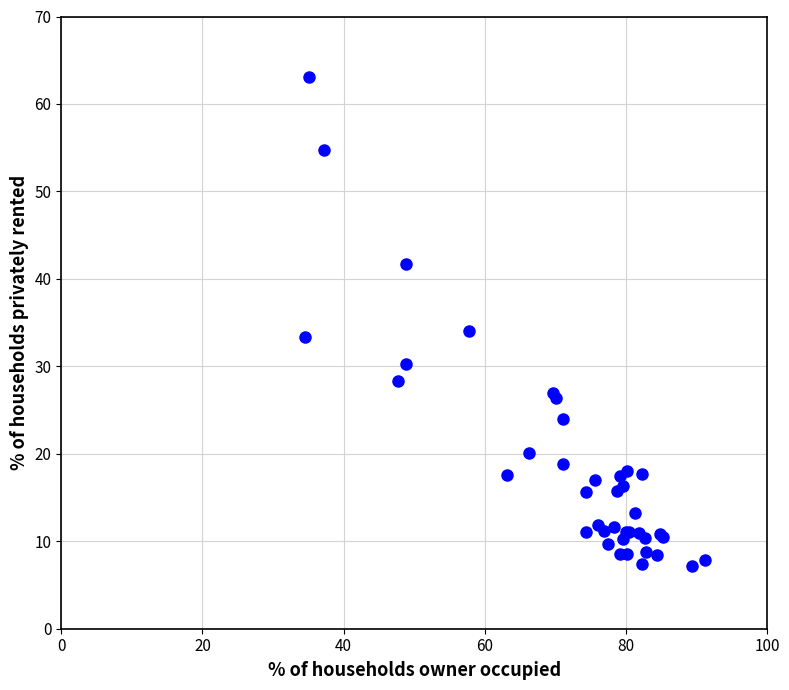

What Y value in the scatter plot is closest to 35?

34.1